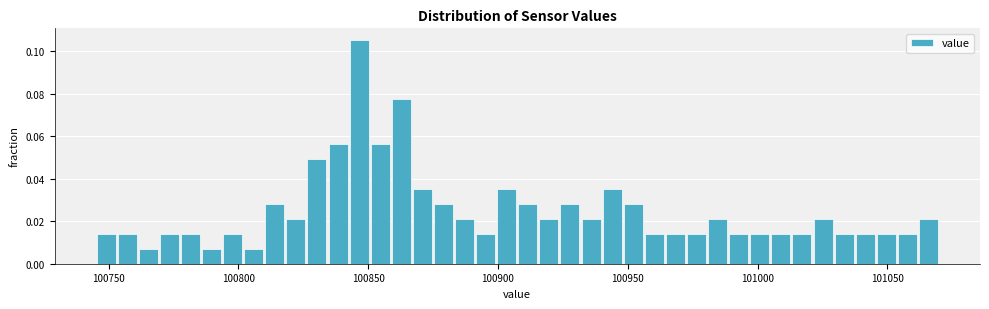

Read against the x-axis, roughly where is the centre of the tallest bar?

100845